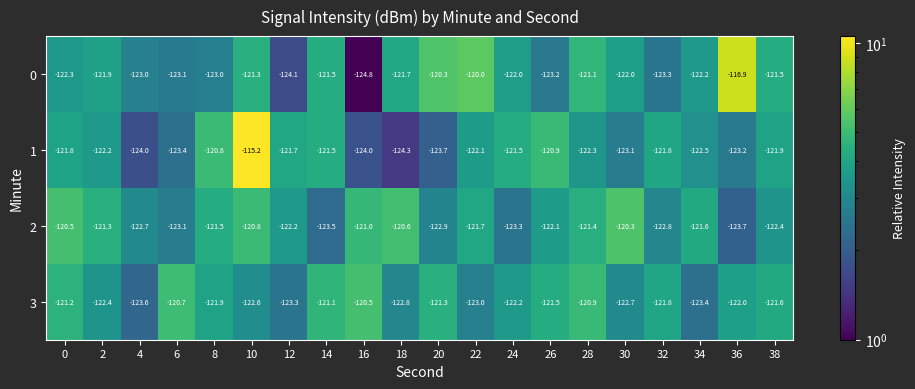

List the series in order of their peak value, lowest first.

3, 2, 0, 1